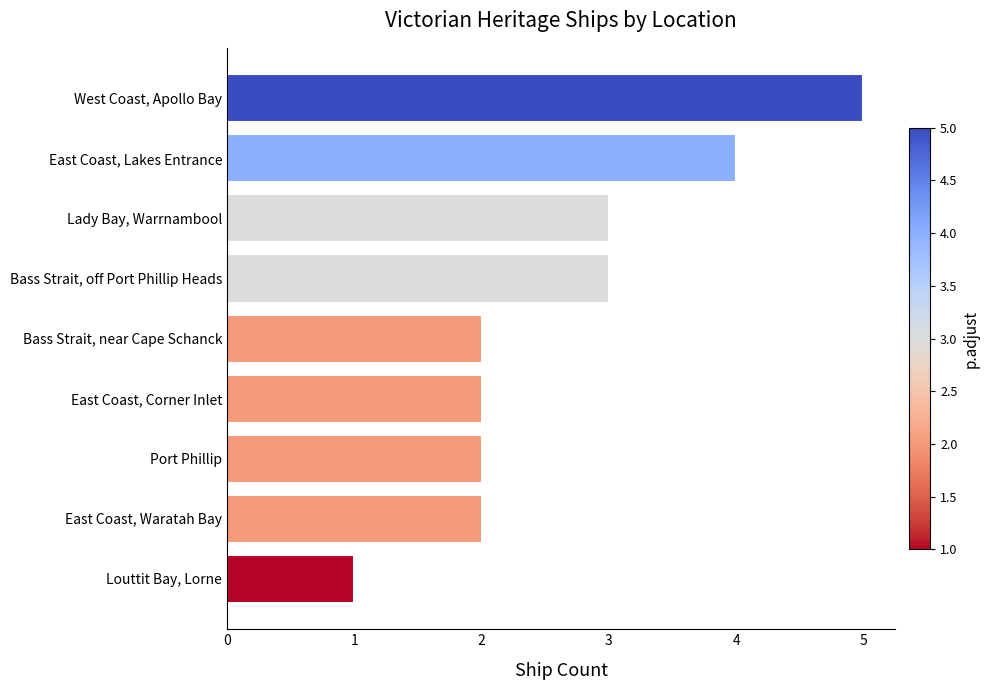

Which label corresponds to the smallest value in the chart?

Louttit Bay, Lorne